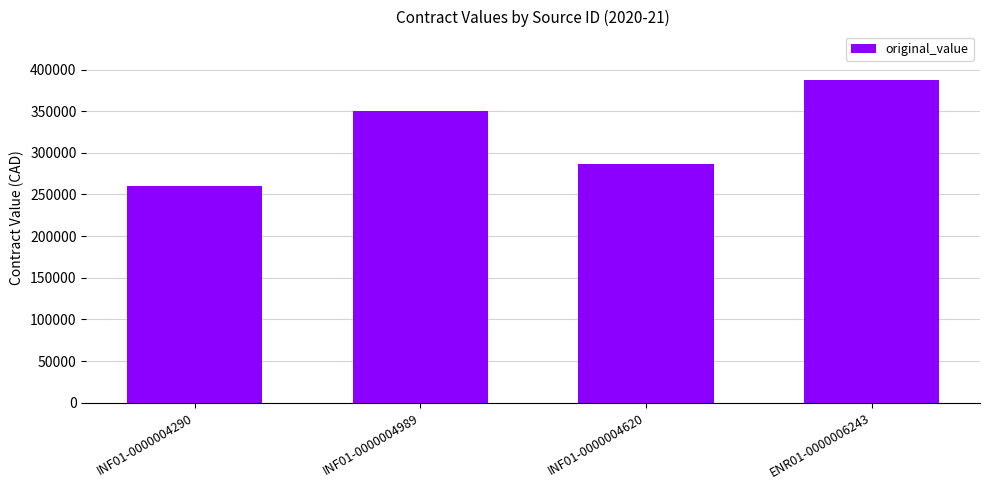

What is the difference between the second highest and minimum values?

89794